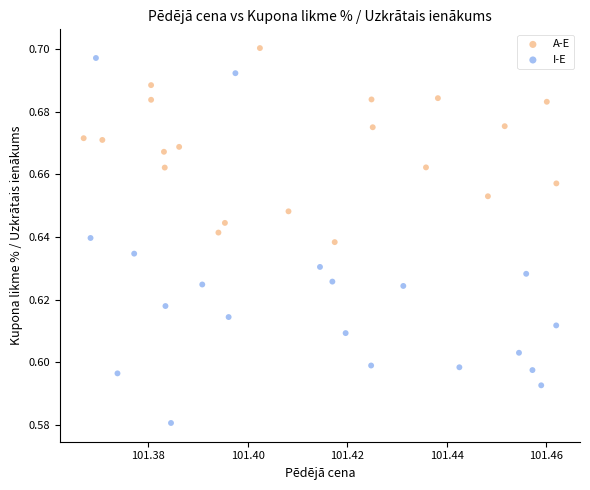

Which series reaches the minimum Y coordinate?

I-E